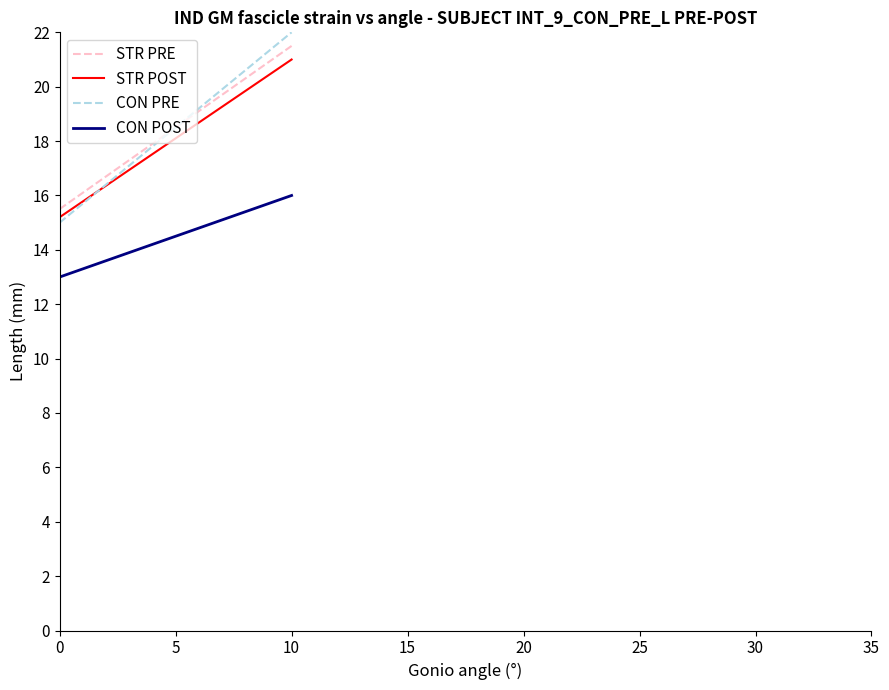

Reading right to left, extract all data points from this chart.

STR PRE: 21.5	21.2	20.9	20.6	20.2	19.9	19.6	19.3	19.0	18.7	18.3	18.0	17.7	17.4	17.1	16.8	16.4	16.1	15.8	15.5
STR POST: 21.0	20.7	20.4	20.1	19.8	19.5	19.2	18.9	18.6	18.3	17.9	17.6	17.3	17.0	16.7	16.4	16.1	15.8	15.5	15.2
CON PRE: 22.0	21.6	21.3	20.9	20.5	20.2	19.8	19.4	19.1	18.7	18.3	17.9	17.6	17.2	16.8	16.5	16.1	15.7	15.4	15.0
CON POST: 16.0	15.8	15.7	15.5	15.4	15.2	15.1	14.9	14.7	14.6	14.4	14.3	14.1	13.9	13.8	13.6	13.5	13.3	13.2	13.0